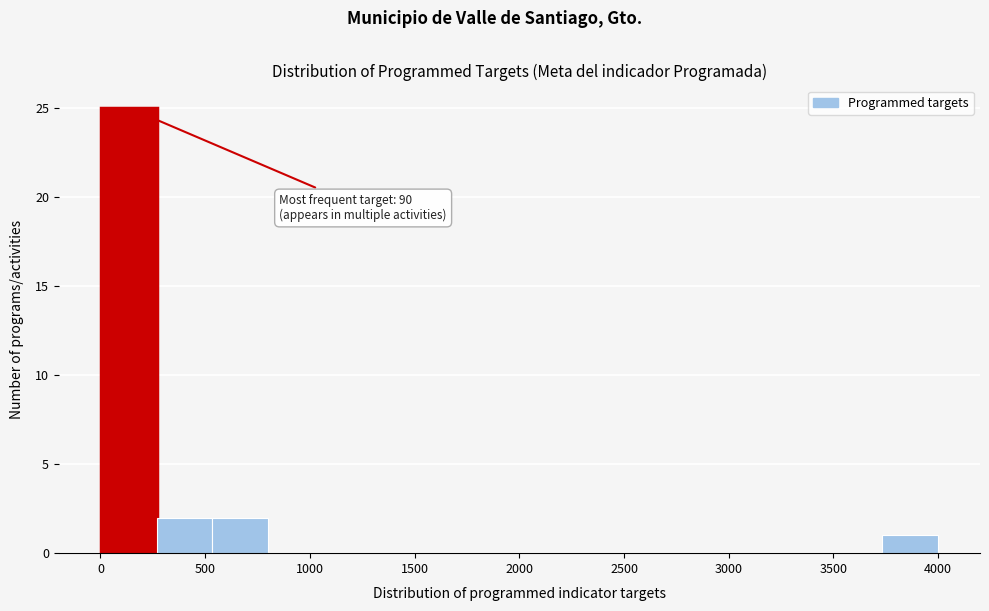

Over which range of the x-axis is the bar tallest?

0 to 250